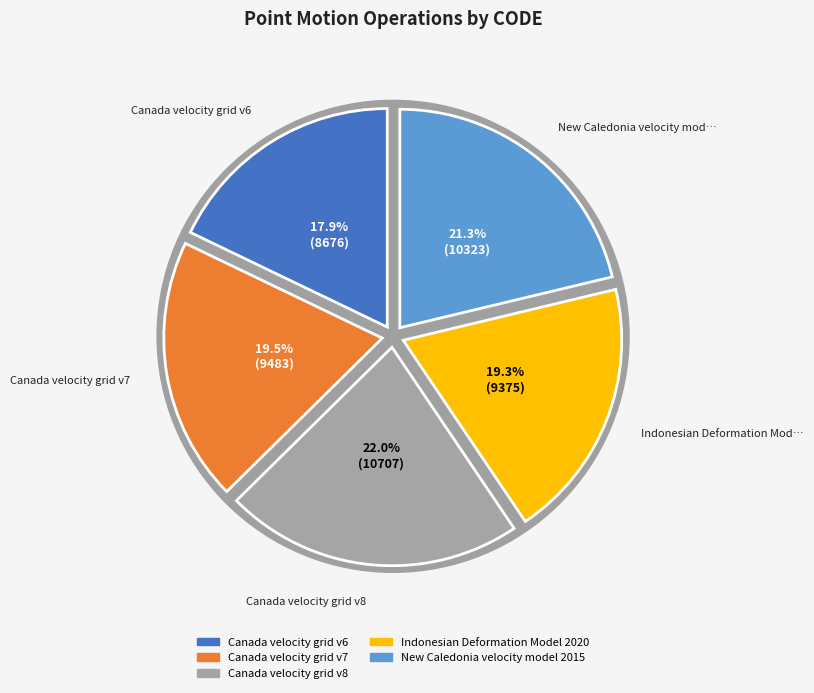

Count the number of slices in the pie.

5